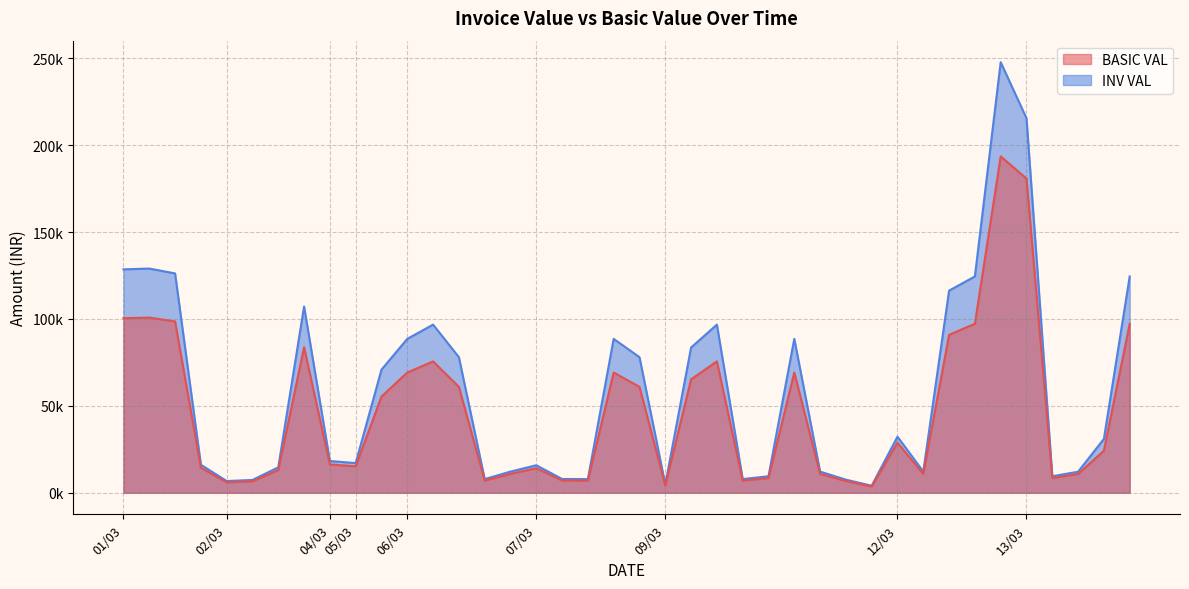

Between 09/03 and 12/03, which series saw the biggest shift?

INV VAL